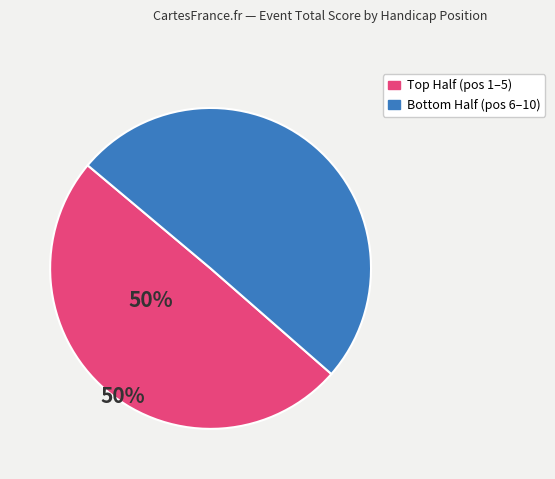

Count the number of slices in the pie.

2